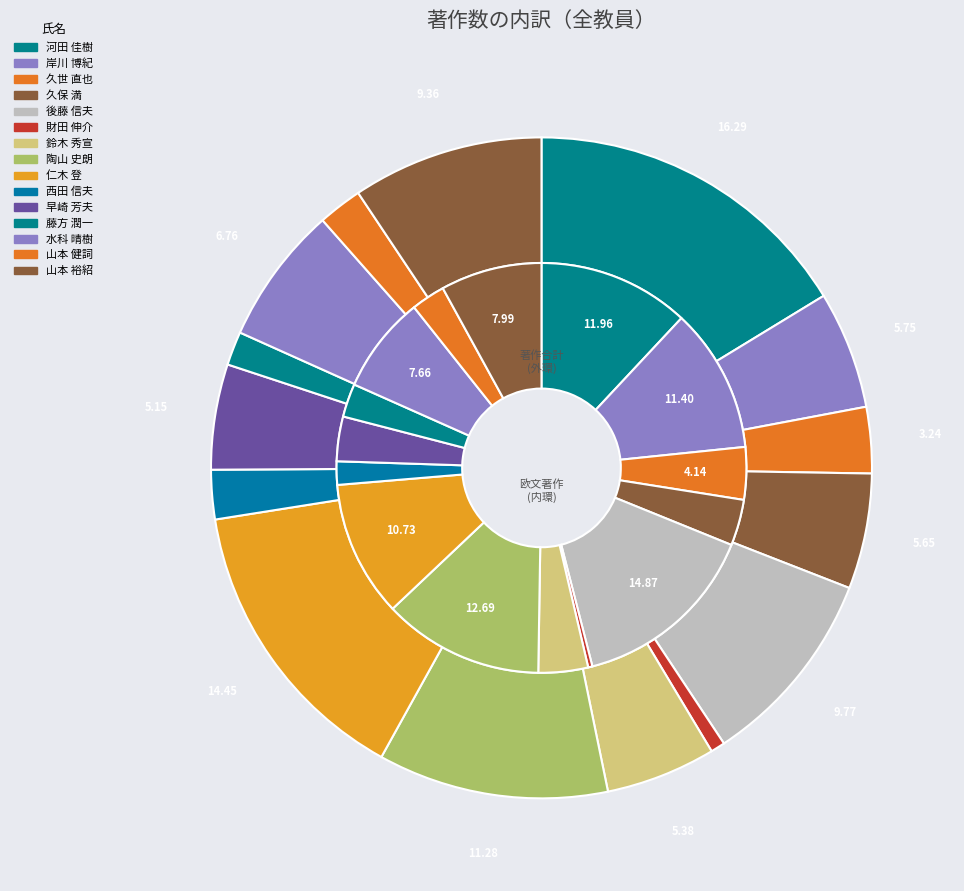

To the nearest percent, what is the average slice percentage?

7%